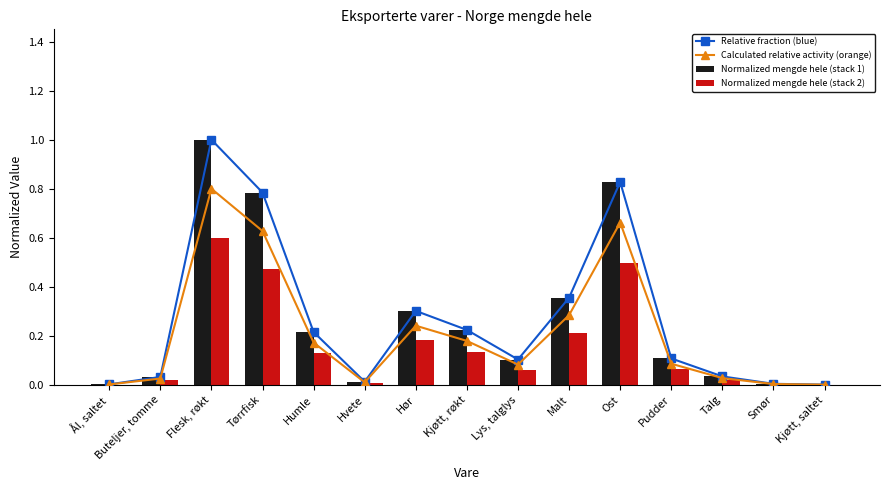

Between Buteljer, tomme and Hvete, which series saw the biggest shift?

Relative fraction (blue)